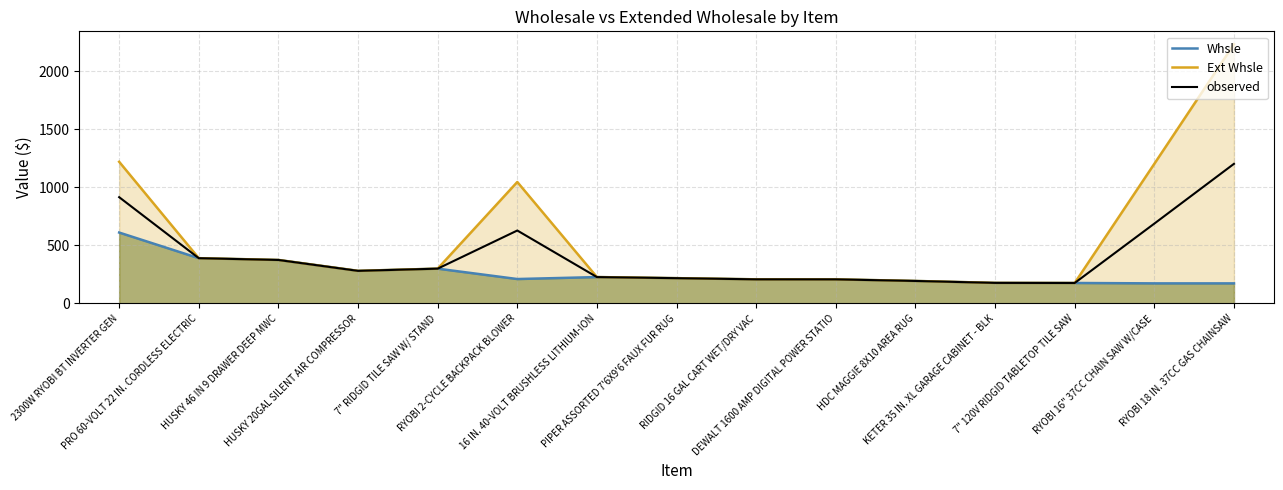

List the labels in order of Whsle value, smallest first.

RYOBI 16" 37CC CHAIN SAW W/CASE, RYOBI 18 IN. 37CC GAS CHAINSAW, 7" 120V RIDGID TABLETOP TILE SAW, KETER 35 IN. XL GARAGE CABINET - BLK, HDC MAGGIE 8X10 AREA RUG, DEWALT 1600 AMP DIGITAL POWER STATIO, RIDGID 16 GAL CART WET/DRY VAC, RYOBI 2-CYCLE BACKPACK BLOWER, PIPER ASSORTED 7'6X9'6 FAUX FUR RUG, 16 IN. 40-VOLT BRUSHLESS LITHIUM-ION, HUSKY 20GAL SILENT AIR COMPRESSOR, 7" RIDGID TILE SAW W/ STAND, HUSKY 46 IN 9 DRAWER DEEP MWC, PRO 60-VOLT 22 IN. CORDLESS ELECTRIC, 2300W RYOBI BT INVERTER GEN